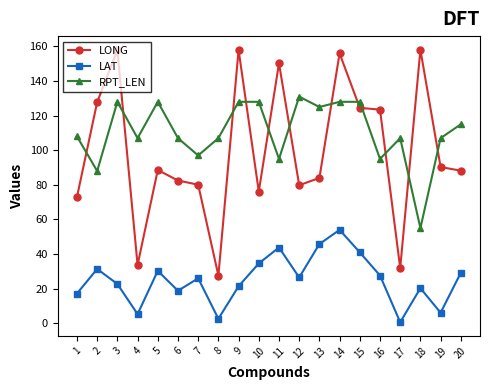

Which series has the largest total across all categories?

RPT_LEN